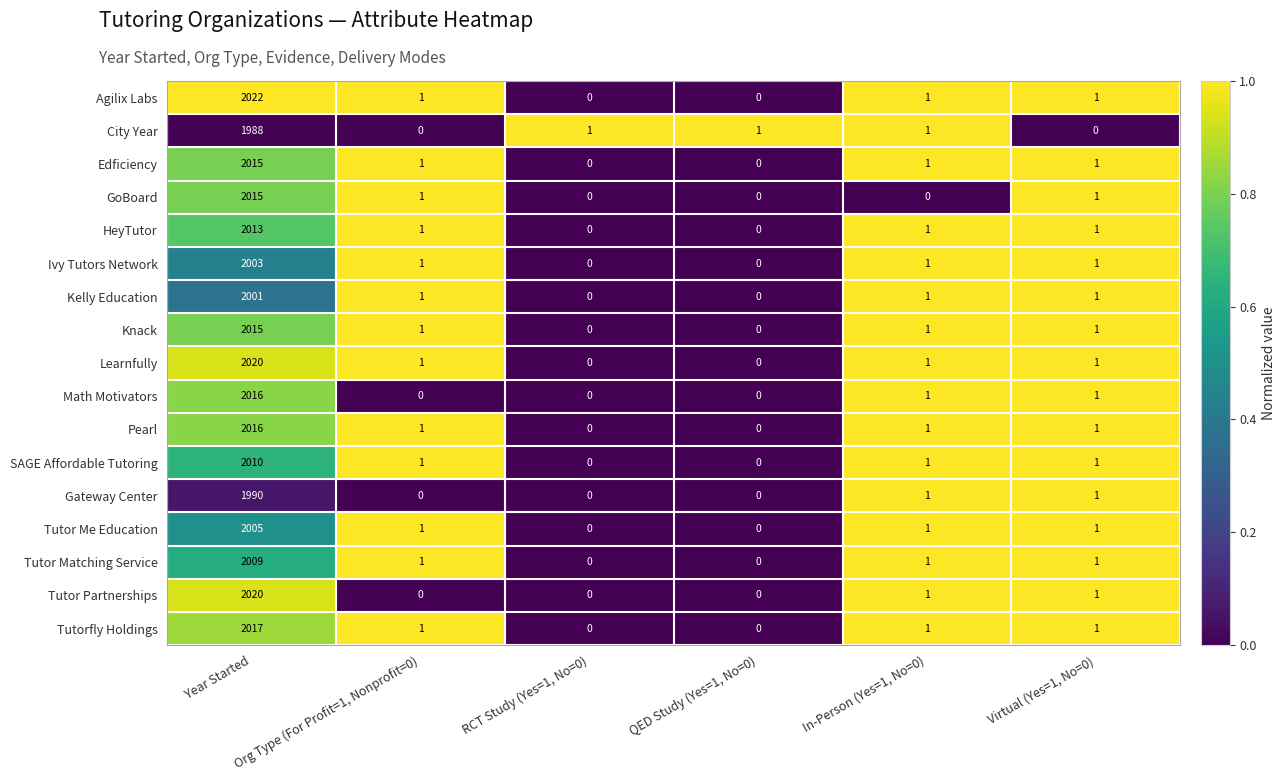

At which label does Tutor Matching Service first exceed 1?

Year Started